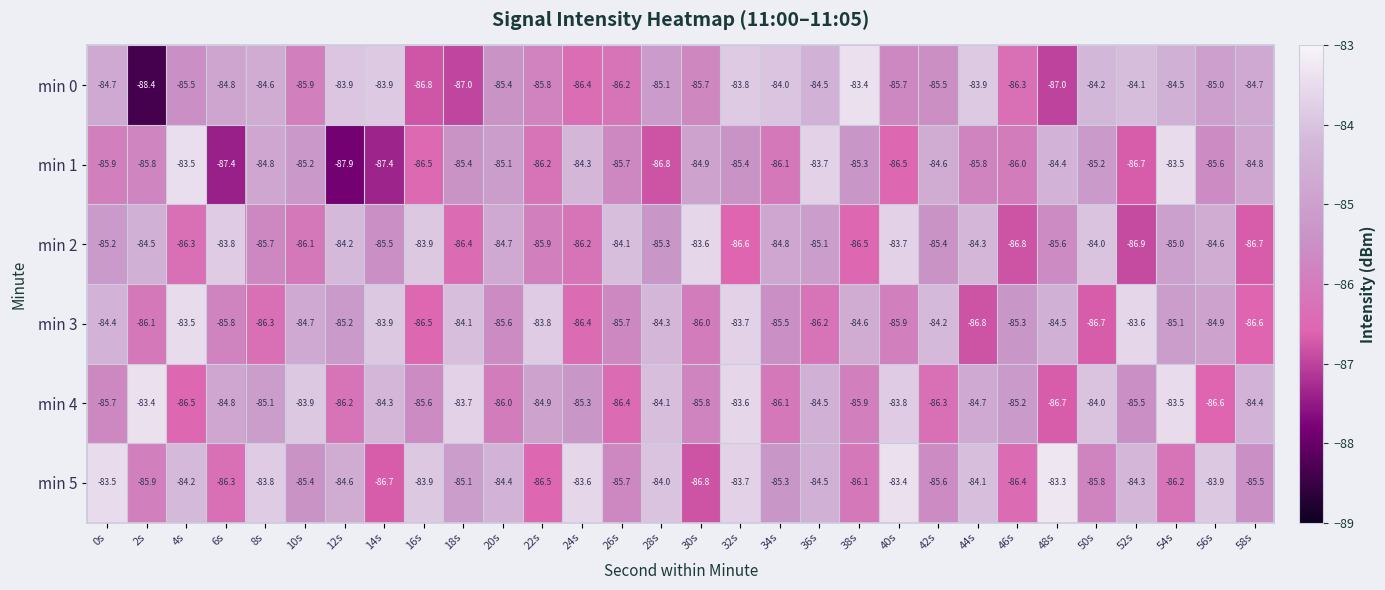

Rank the series at 0s from highest to lowest value.

min 5, min 3, min 0, min 2, min 4, min 1